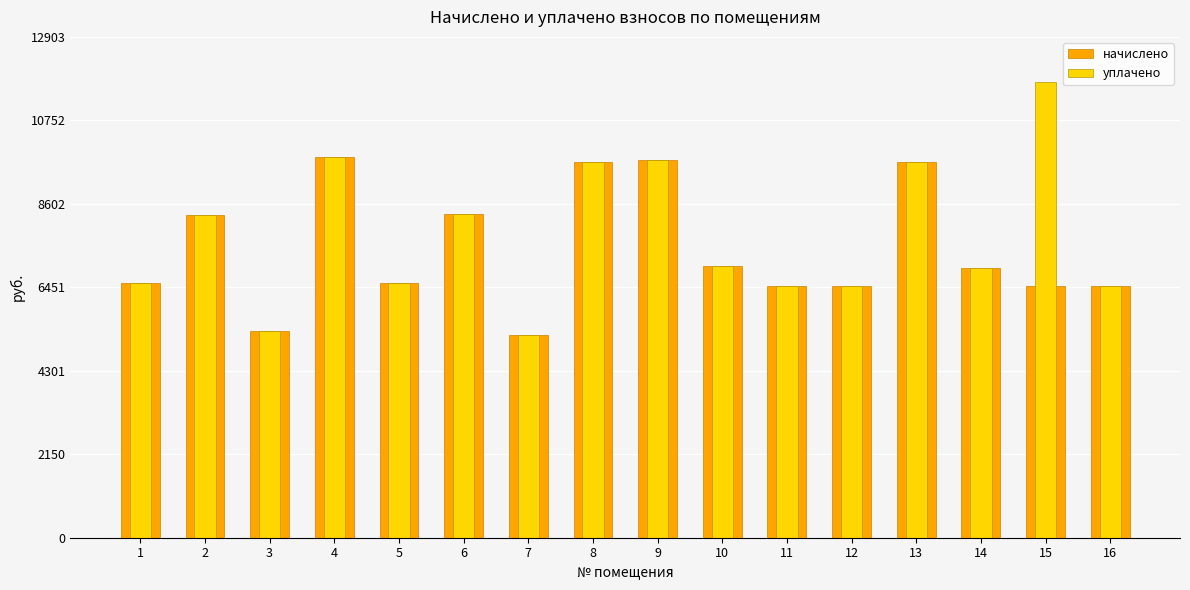

Is it true that начислено equals 6955.2 at 14?

True